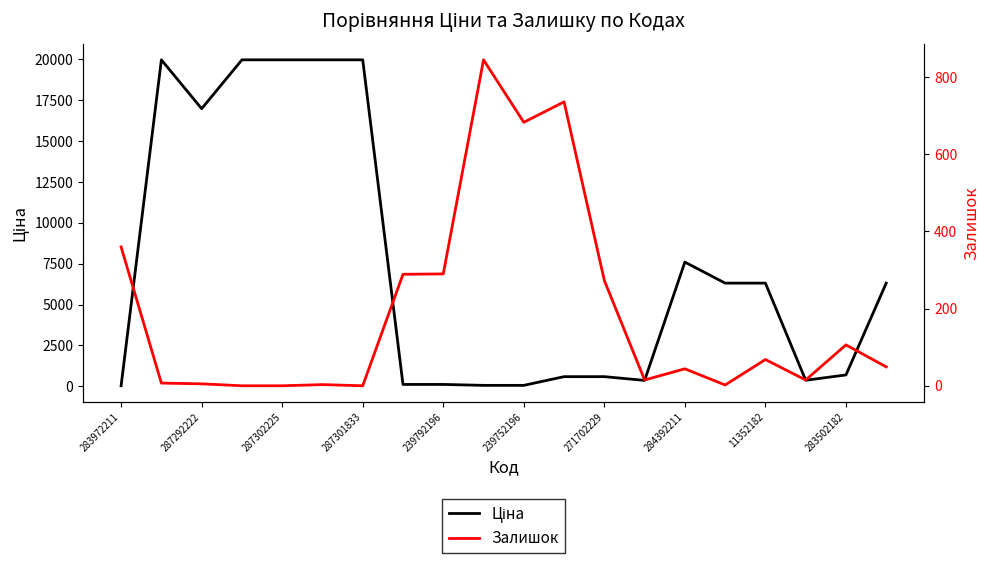

Is this an area chart (filled region under the line)?

No